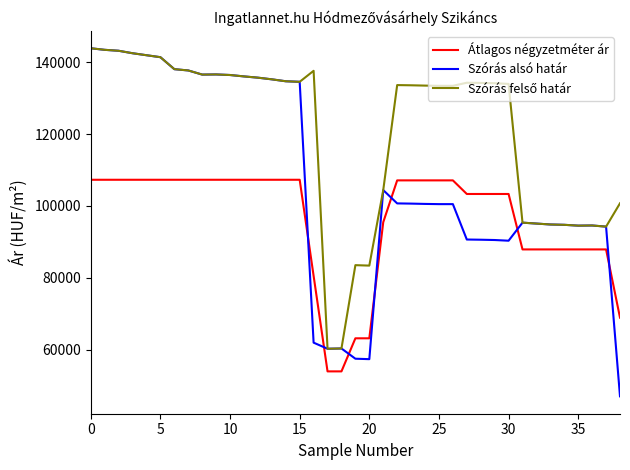

Which series has the widest spread of values?

Szórás alsó határ